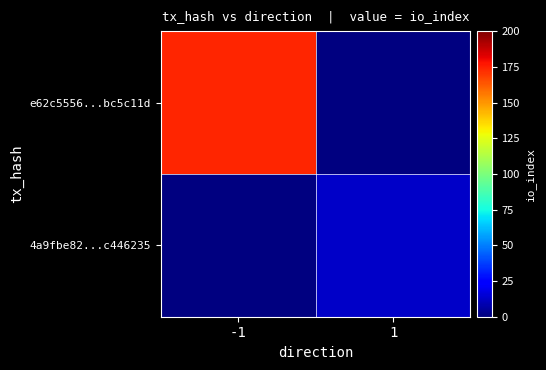

True or false: 4a9fbe82...c446235 has a value of 13.0 at 1.

True